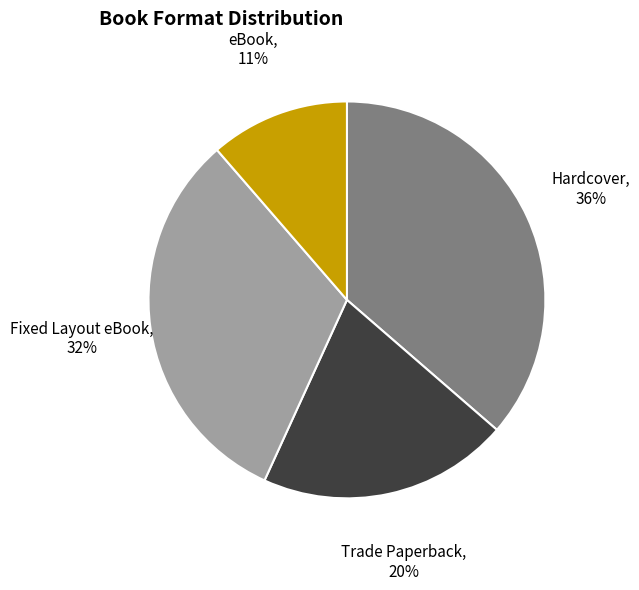

Is it true that Fixed Layout eBook is 32% of the pie?

True